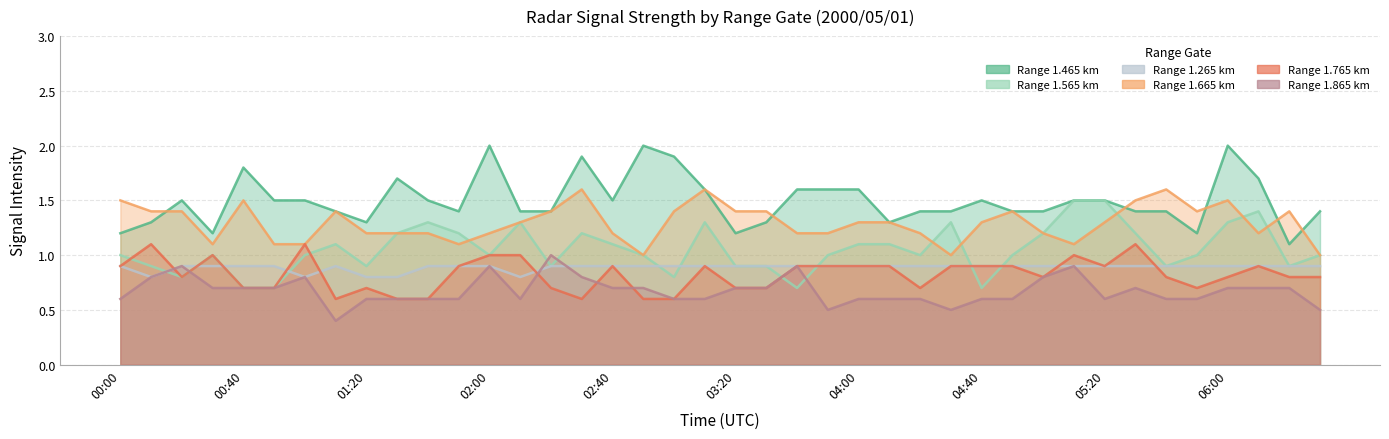

Reading right to left, transcribe all the data shown in this chart.

1.465: 06:30=1.4	06:20=1.1	06:10=1.7	06:00=2.0	05:50=1.2	05:40=1.4	05:30=1.4	05:20=1.5	05:10=1.5	05:00=1.4	04:50=1.4	04:40=1.5	04:30=1.4	04:20=1.4	04:10=1.3	04:00=1.6	03:50=1.6	03:40=1.6	03:30=1.3	03:20=1.2	03:10=1.6	03:00=1.9	02:50=2.0	02:40=1.5	02:30=1.9	02:20=1.4	02:10=1.4	02:00=2.0	01:50=1.4	01:40=1.5	01:30=1.7	01:20=1.3	01:10=1.4	01:00=1.5	00:50=1.5	00:40=1.8	00:30=1.2	00:20=1.5	00:10=1.3	00:00=1.2
1.565: 06:30=1.0	06:20=0.9	06:10=1.4	06:00=1.3	05:50=1.0	05:40=0.9	05:30=1.2	05:20=1.5	05:10=1.5	05:00=1.2	04:50=1.0	04:40=0.7	04:30=1.3	04:20=1.0	04:10=1.1	04:00=1.1	03:50=1.0	03:40=0.7	03:30=0.9	03:20=0.9	03:10=1.3	03:00=0.8	02:50=1.0	02:40=1.1	02:30=1.2	02:20=0.9	02:10=1.3	02:00=1.0	01:50=1.2	01:40=1.3	01:30=1.2	01:20=0.9	01:10=1.1	01:00=1.0	00:50=0.7	00:40=0.7	00:30=1.0	00:20=0.8	00:10=0.9	00:00=1.0
1.265: 06:30=0.9	06:20=0.9	06:10=0.9	06:00=0.9	05:50=0.9	05:40=0.9	05:30=0.9	05:20=0.9	05:10=0.9	05:00=0.9	04:50=0.9	04:40=0.9	04:30=0.9	04:20=0.9	04:10=0.9	04:00=0.9	03:50=0.9	03:40=0.9	03:30=0.9	03:20=0.9	03:10=0.9	03:00=0.9	02:50=0.9	02:40=0.9	02:30=0.9	02:20=0.9	02:10=0.8	02:00=0.9	01:50=0.9	01:40=0.9	01:30=0.8	01:20=0.8	01:10=0.9	01:00=0.8	00:50=0.9	00:40=0.9	00:30=0.9	00:20=0.9	00:10=0.8	00:00=0.9
1.665: 06:30=1.0	06:20=1.4	06:10=1.2	06:00=1.5	05:50=1.4	05:40=1.6	05:30=1.5	05:20=1.3	05:10=1.1	05:00=1.2	04:50=1.4	04:40=1.3	04:30=1.0	04:20=1.2	04:10=1.3	04:00=1.3	03:50=1.2	03:40=1.2	03:30=1.4	03:20=1.4	03:10=1.6	03:00=1.4	02:50=1.0	02:40=1.2	02:30=1.6	02:20=1.4	02:10=1.3	02:00=1.2	01:50=1.1	01:40=1.2	01:30=1.2	01:20=1.2	01:10=1.4	01:00=1.1	00:50=1.1	00:40=1.5	00:30=1.1	00:20=1.4	00:10=1.4	00:00=1.5
1.765: 06:30=0.8	06:20=0.8	06:10=0.9	06:00=0.8	05:50=0.7	05:40=0.8	05:30=1.1	05:20=0.9	05:10=1.0	05:00=0.8	04:50=0.9	04:40=0.9	04:30=0.9	04:20=0.7	04:10=0.9	04:00=0.9	03:50=0.9	03:40=0.9	03:30=0.7	03:20=0.7	03:10=0.9	03:00=0.6	02:50=0.6	02:40=0.9	02:30=0.6	02:20=0.7	02:10=1.0	02:00=1.0	01:50=0.9	01:40=0.6	01:30=0.6	01:20=0.7	01:10=0.6	01:00=1.1	00:50=0.7	00:40=0.7	00:30=1.0	00:20=0.8	00:10=1.1	00:00=0.9
1.865: 06:30=0.5	06:20=0.7	06:10=0.7	06:00=0.7	05:50=0.6	05:40=0.6	05:30=0.7	05:20=0.6	05:10=0.9	05:00=0.8	04:50=0.6	04:40=0.6	04:30=0.5	04:20=0.6	04:10=0.6	04:00=0.6	03:50=0.5	03:40=0.9	03:30=0.7	03:20=0.7	03:10=0.6	03:00=0.6	02:50=0.7	02:40=0.7	02:30=0.8	02:20=1.0	02:10=0.6	02:00=0.9	01:50=0.6	01:40=0.6	01:30=0.6	01:20=0.6	01:10=0.4	01:00=0.8	00:50=0.7	00:40=0.7	00:30=0.7	00:20=0.9	00:10=0.8	00:00=0.6